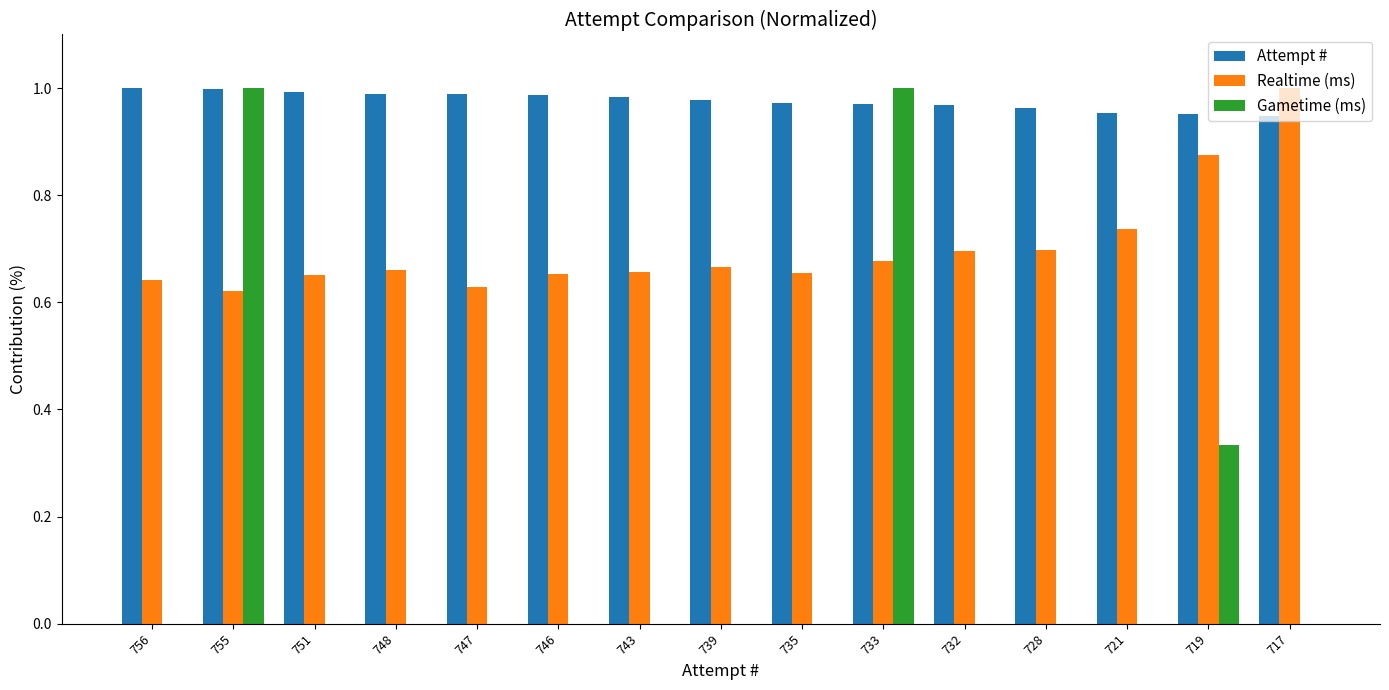

What is the sum of the Realtime (ms) values at 733 and 755?

1.3